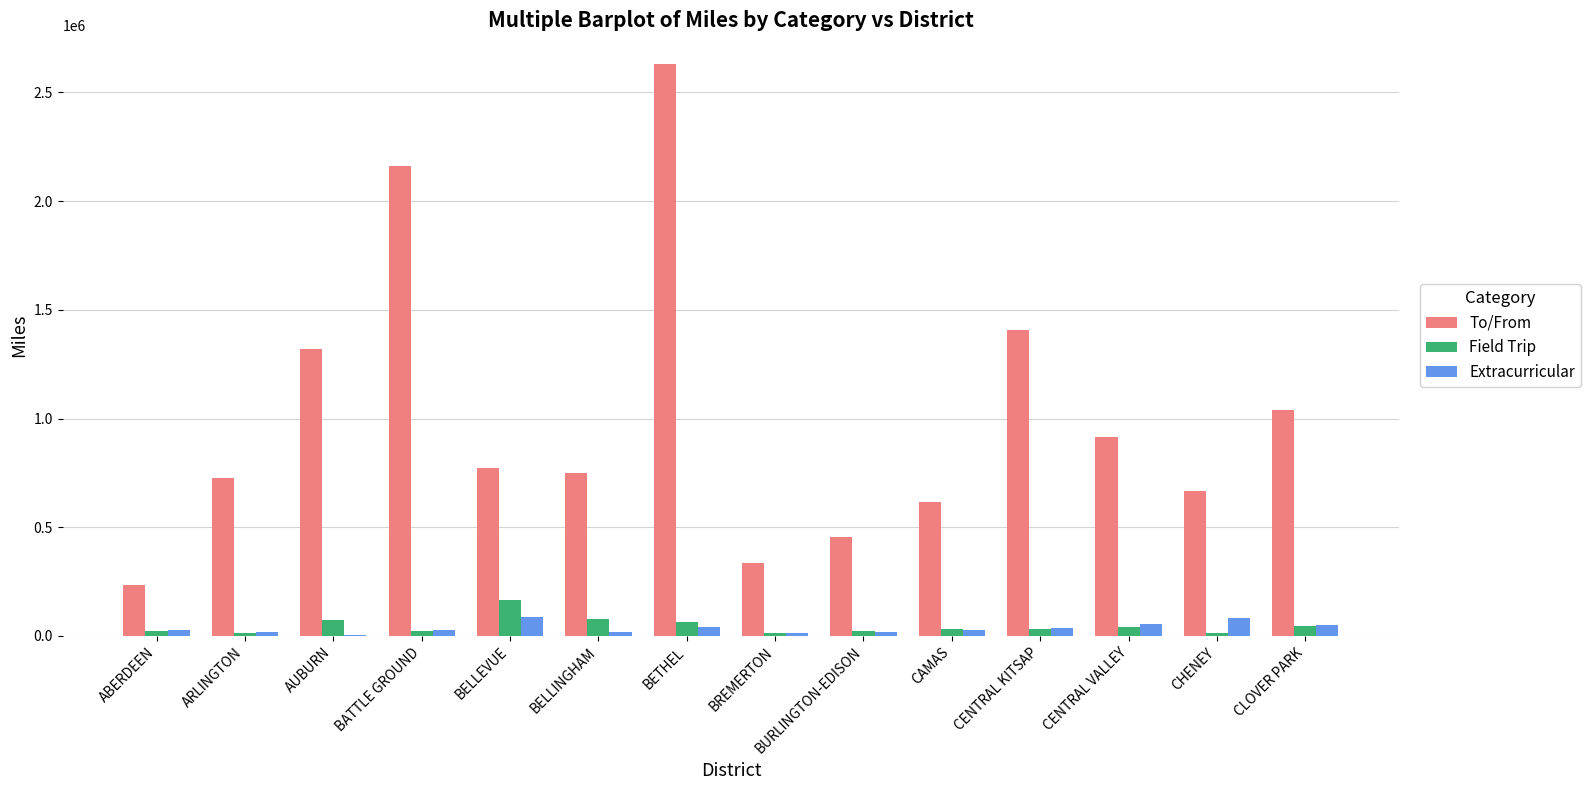

Which category has the highest value across all series?

BETHEL